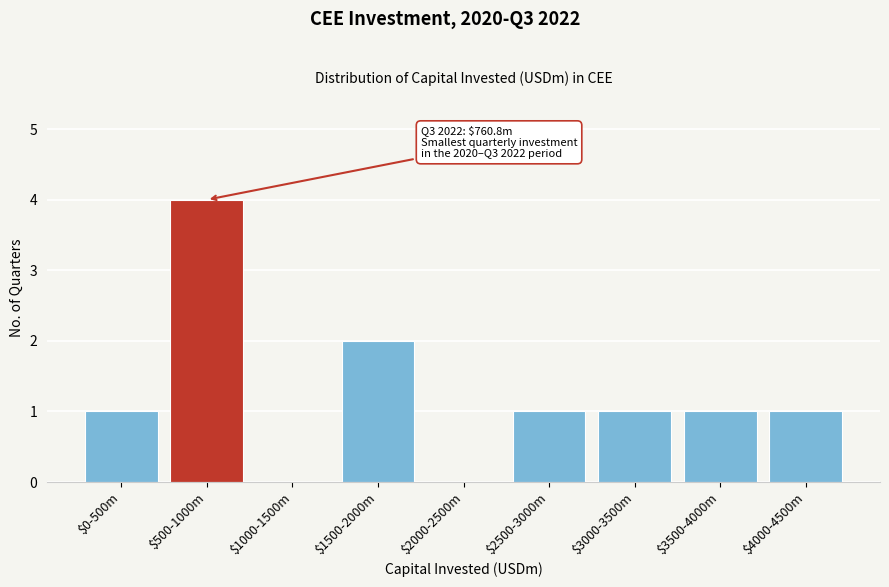

The chart shows a value of 1 at $1500-2000m. True or false?

False